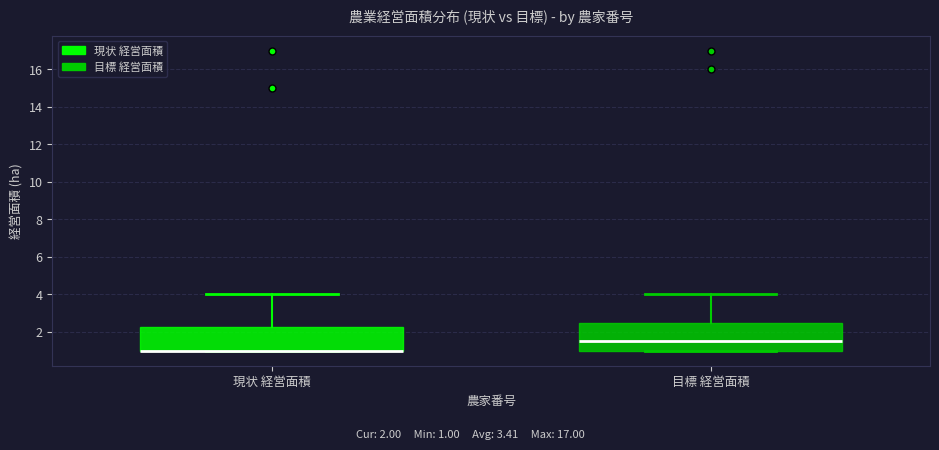

Comparing the boxes themselves (not the whiskers), which one is the tallest?

目標 経営面積